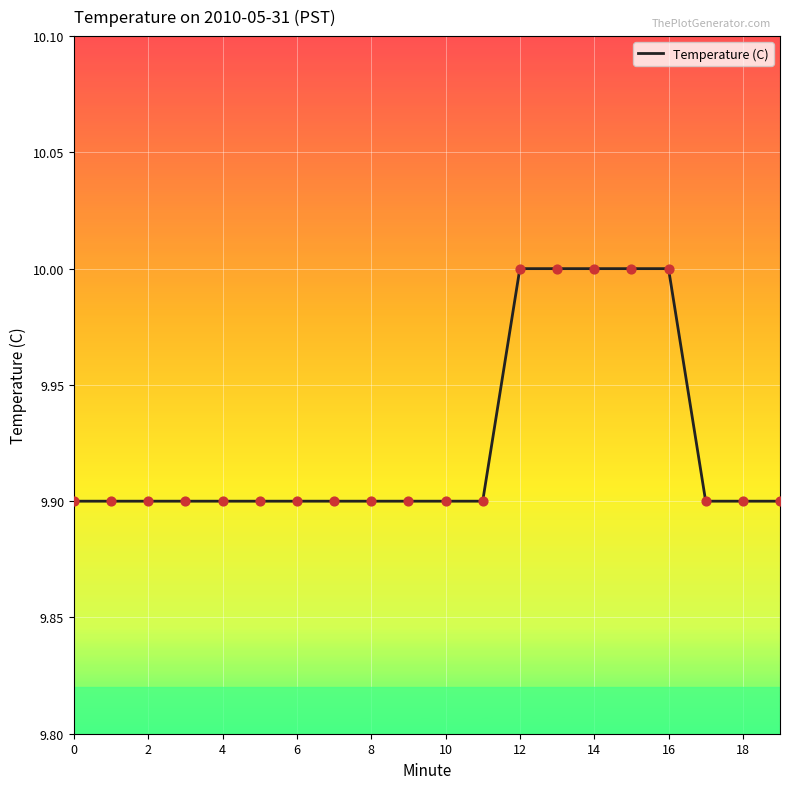

What is the minimum value shown in the chart?

9.9